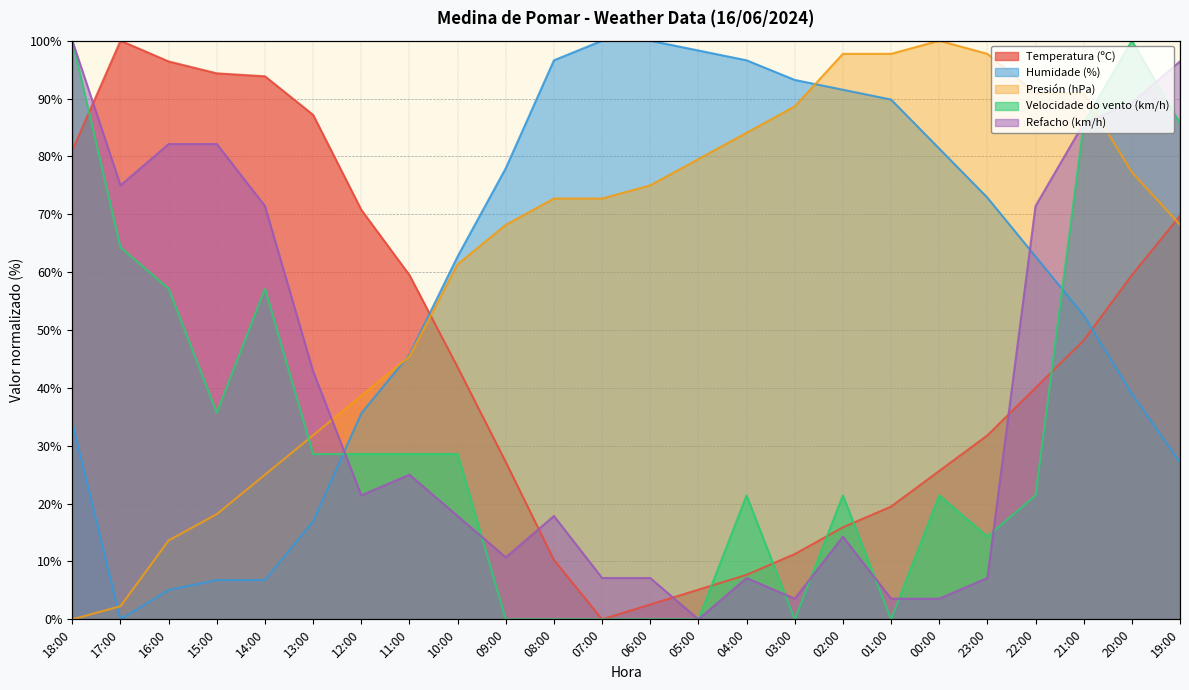

How many values in Humidade (%) are above zero?

23